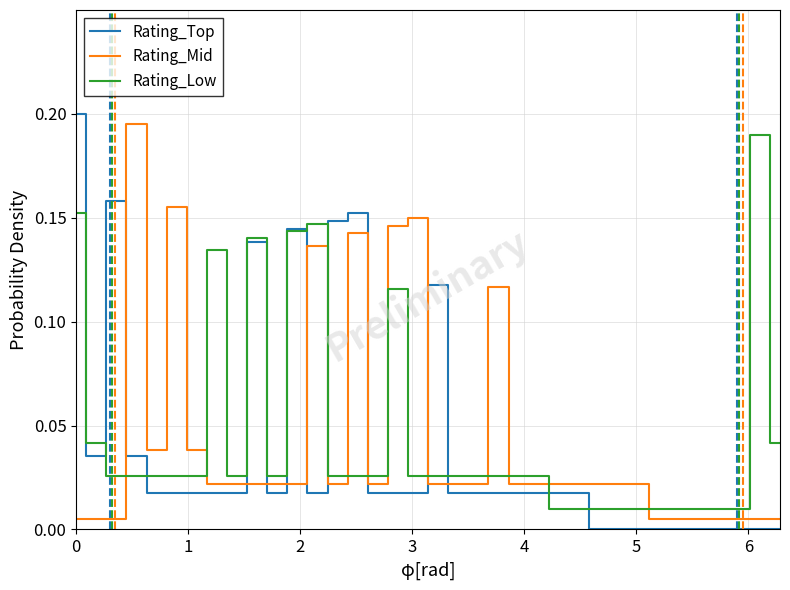

How many intersections are there between Rating_Mid and Rating_Low?

10